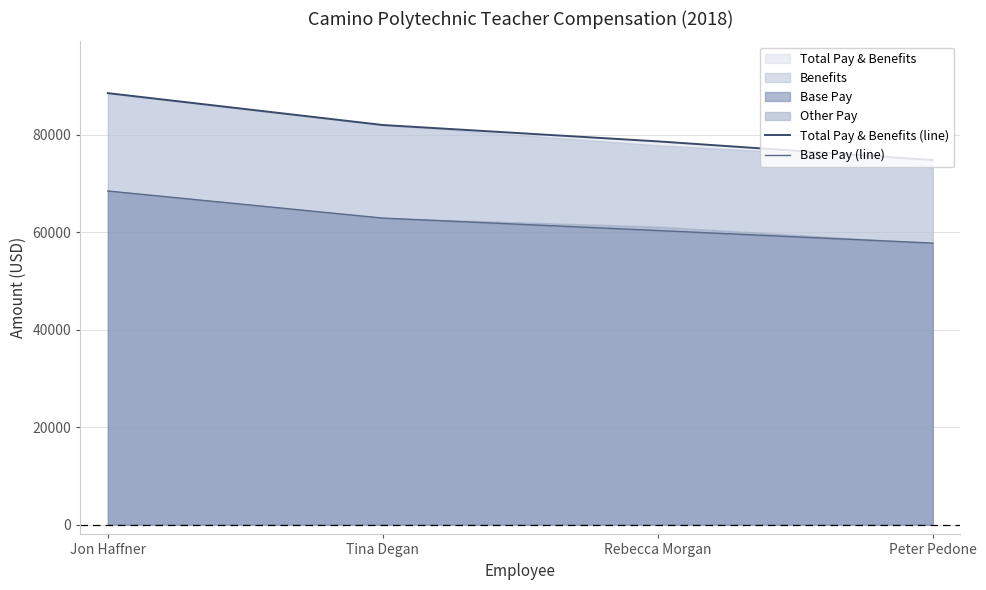

Where is Total Pay & Benefits (line) nearest to the value 81631?

Tina Degan